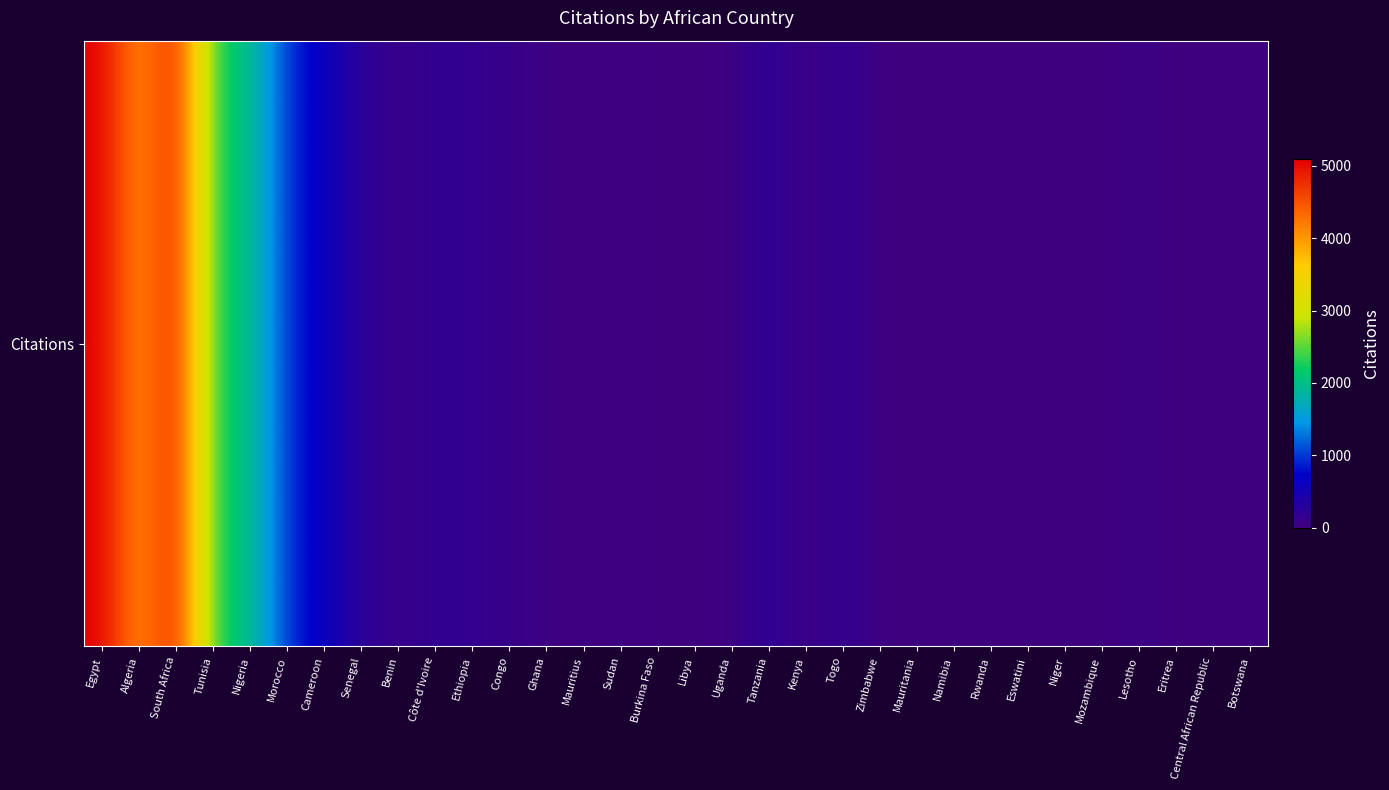

Reading left to right, list all the values displayed in this chart.

Egypt=5088	Algeria=3957	South Africa=4957	Tunisia=2289	Nigeria=2003	Morocco=959	Cameroon=598	Senegal=224	Benin=93	Côte d'Ivoire=189	Ethiopia=158	Congo=100	Ghana=47	Mauritius=17	Sudan=42	Burkina Faso=11	Libya=16	Uganda=20	Tanzania=257	Kenya=26	Togo=196	Zimbabwe=5	Mauritania=21	Namibia=13	Rwanda=0	Eswatini=0	Niger=0	Mozambique=2	Lesotho=82	Eritrea=6	Central African Republic=2	Botswana=0